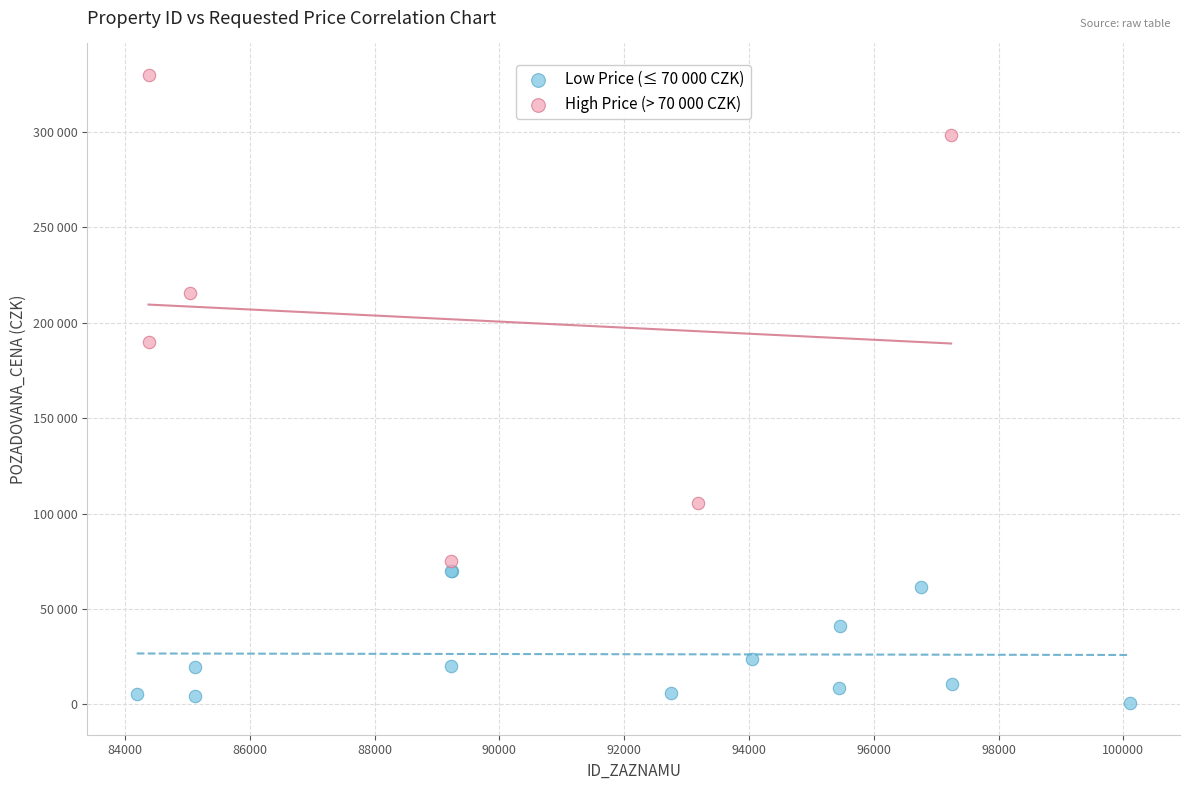

Which series reaches the maximum Y coordinate?

High Price (> 70 000 CZK)